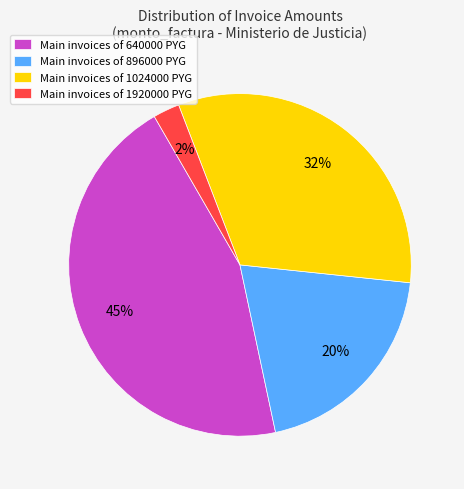

Is it true that Main invoices of 896000 PYG is 13% of the pie?

False